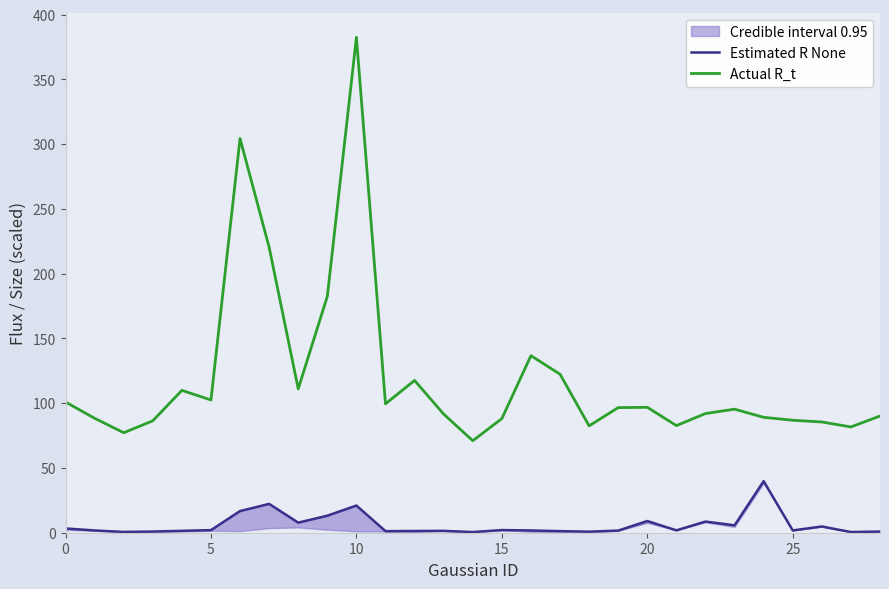

Reading left to right, list all the values displayed in this chart.

Estimated R None: 3.3	1.7	0.6	0.9	1.5	2.0	16.7	22.3	7.8	13.1	21.0	1.2	1.3	1.4	0.5	2.0	1.8	1.2	0.8	1.6	9.0	1.8	8.6	5.7	39.8	1.8	4.8	0.5	0.9
Actual R_t: 100.9	88.4	77.2	86.4	109.9	102.5	304.4	220.4	111.1	182.5	382.6	99.5	117.6	91.6	71.0	88.1	136.7	122.4	82.5	96.6	96.8	82.7	92.0	95.4	89.1	86.9	85.5	81.7	90.1